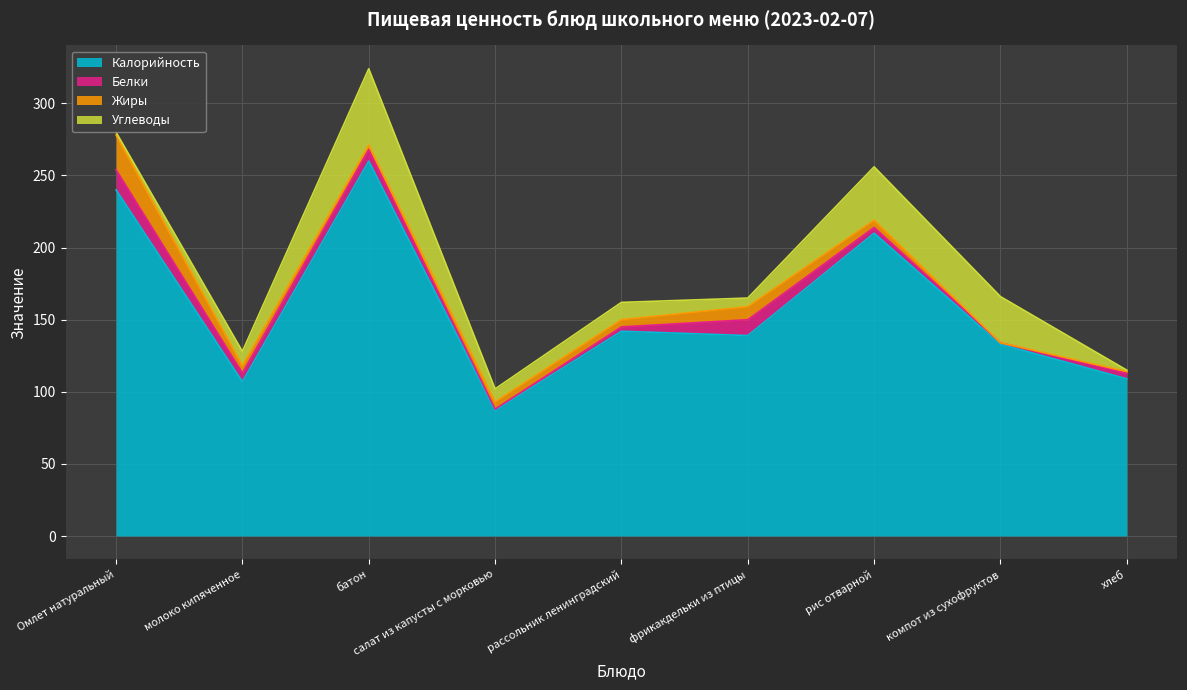

List the series in order of their peak value, lowest first.

Белки, Жиры, Углеводы, Калорийность